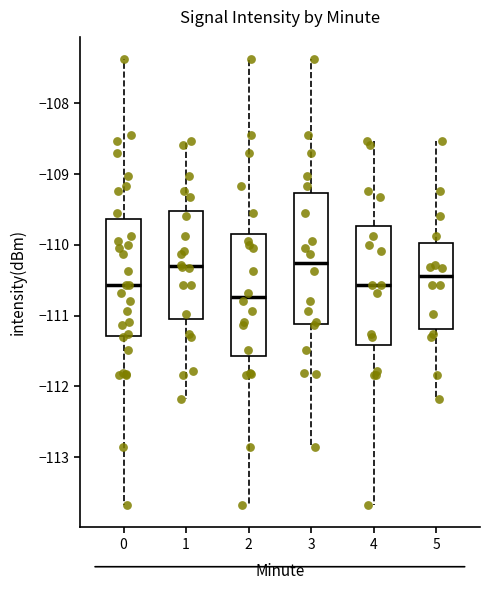

Reading left to right, read every box against the y-axis: the position of its median line, the range the box covers, and the ends of its whiskers. The values are not printed on the chart, so give them approximately, as read against the axis.

0: median -110.6, box -111.3 to -109.6, whiskers -113.7 to -107.4
1: median -110.3, box -111.0 to -109.5, whiskers -112.2 to -108.5
2: median -110.7, box -111.6 to -109.8, whiskers -113.7 to -107.4
3: median -110.3, box -111.1 to -109.3, whiskers -112.9 to -107.4
4: median -110.6, box -111.4 to -109.7, whiskers -113.7 to -108.5
5: median -110.4, box -111.2 to -110.0, whiskers -112.2 to -108.5